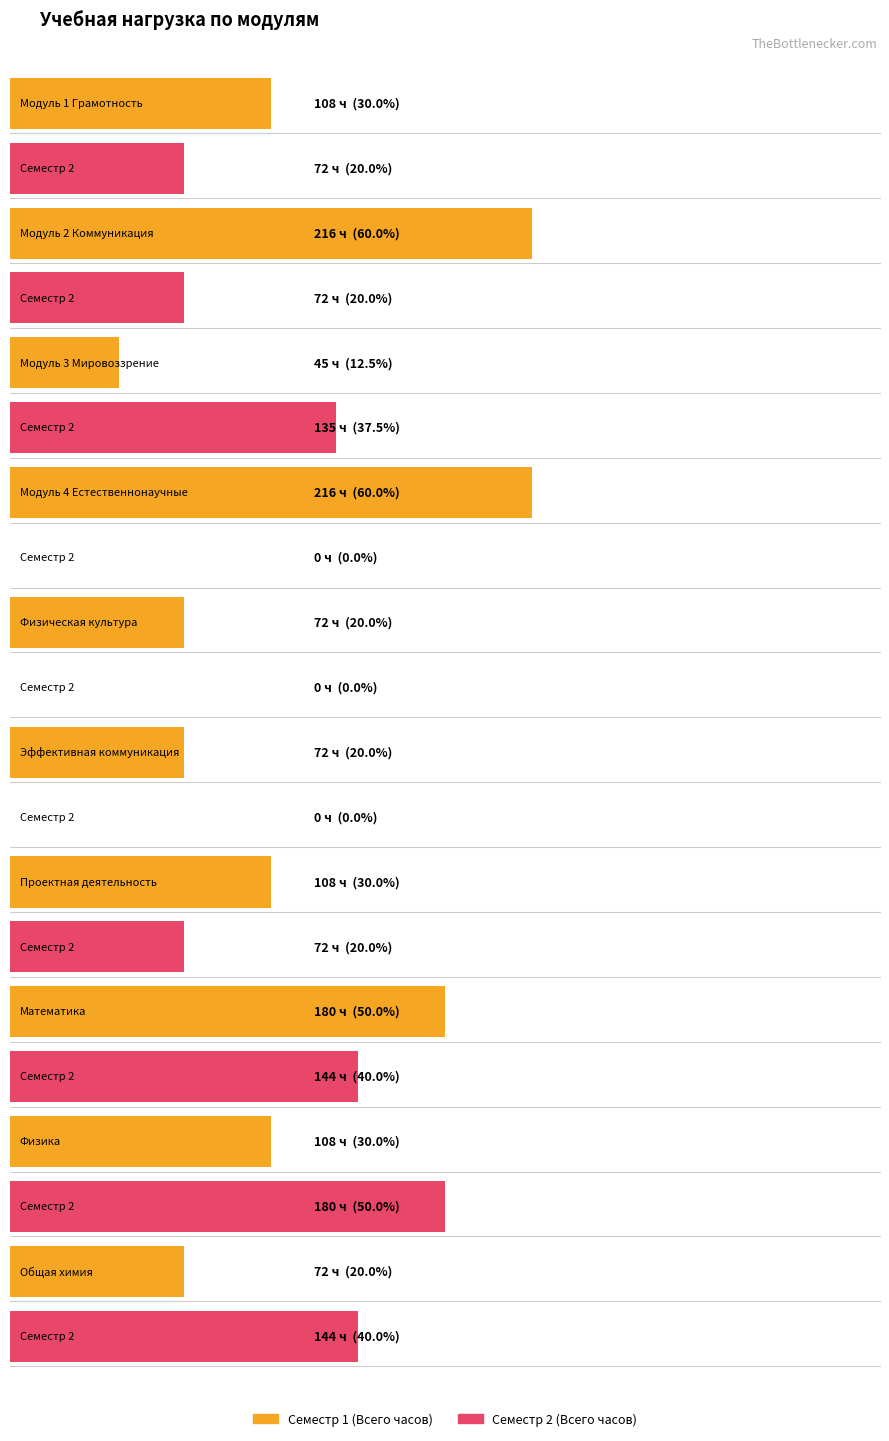

Reading left to right, transcribe all the data shown in this chart.

Семестр 1 (Всего часов): Модуль 1 Грамотность=108	Модуль 2 Коммуникация=216	Модуль 3 Мировоззрение=45	Модуль 4 Естественнонаучные=216	Физическая культура=72	Эффективная коммуникация=72	Проектная деятельность=108	Математика=180	Физика=108	Общая химия=72
Семестр 2 (Всего часов): Модуль 1 Грамотность=72	Модуль 2 Коммуникация=72	Модуль 3 Мировоззрение=135	Модуль 4 Естественнонаучные=0	Физическая культура=0	Эффективная коммуникация=0	Проектная деятельность=72	Математика=144	Физика=180	Общая химия=144